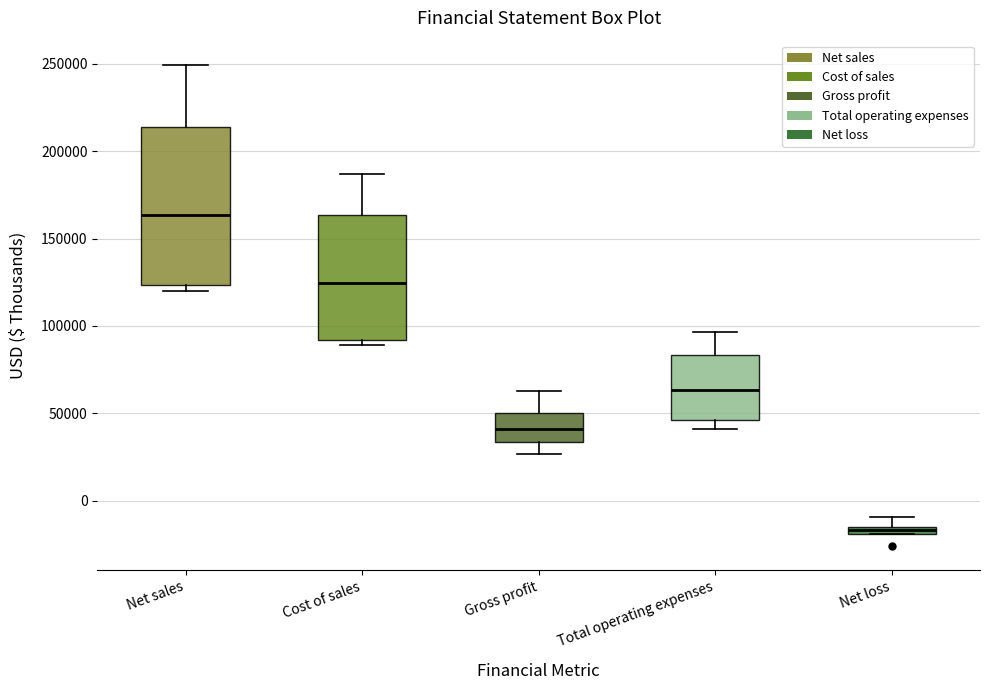

Comparing the boxes themselves (not the whiskers), which one is the tallest?

Net sales